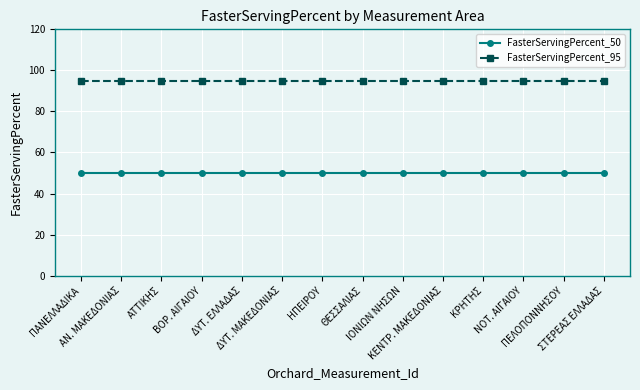

What is the total value across all series at ΘΕΣΣΑΛΙΑΣ?

145